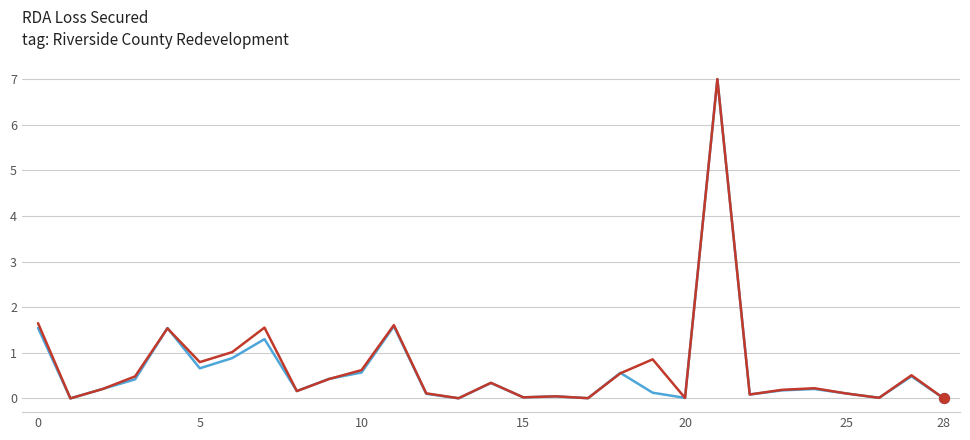

What is the greatest value displayed?

7.0